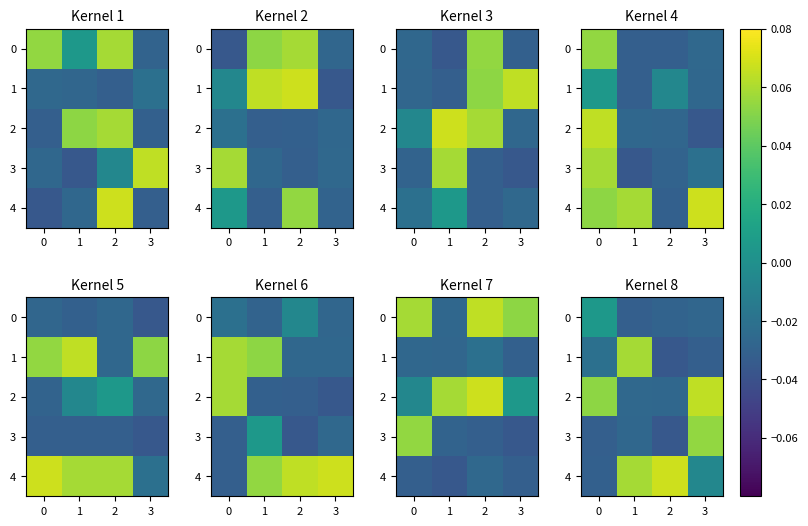

The value of 1 at 3 is -0.0. True or false?

False